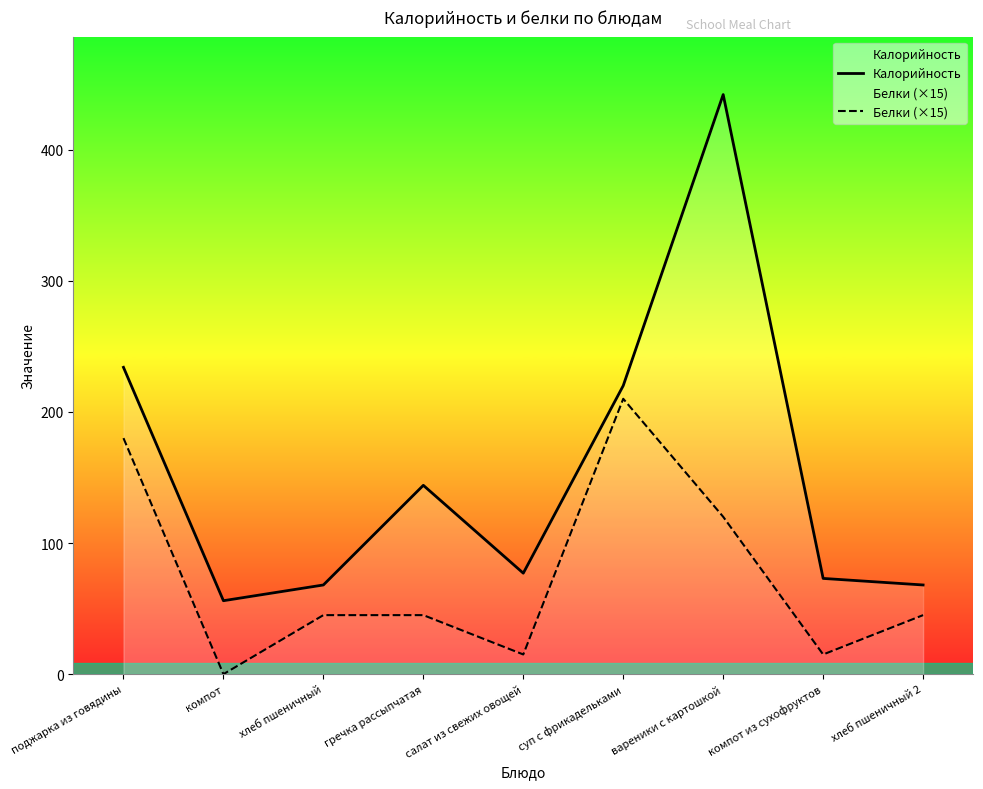

Which series has the largest total across all categories?

Калорийность